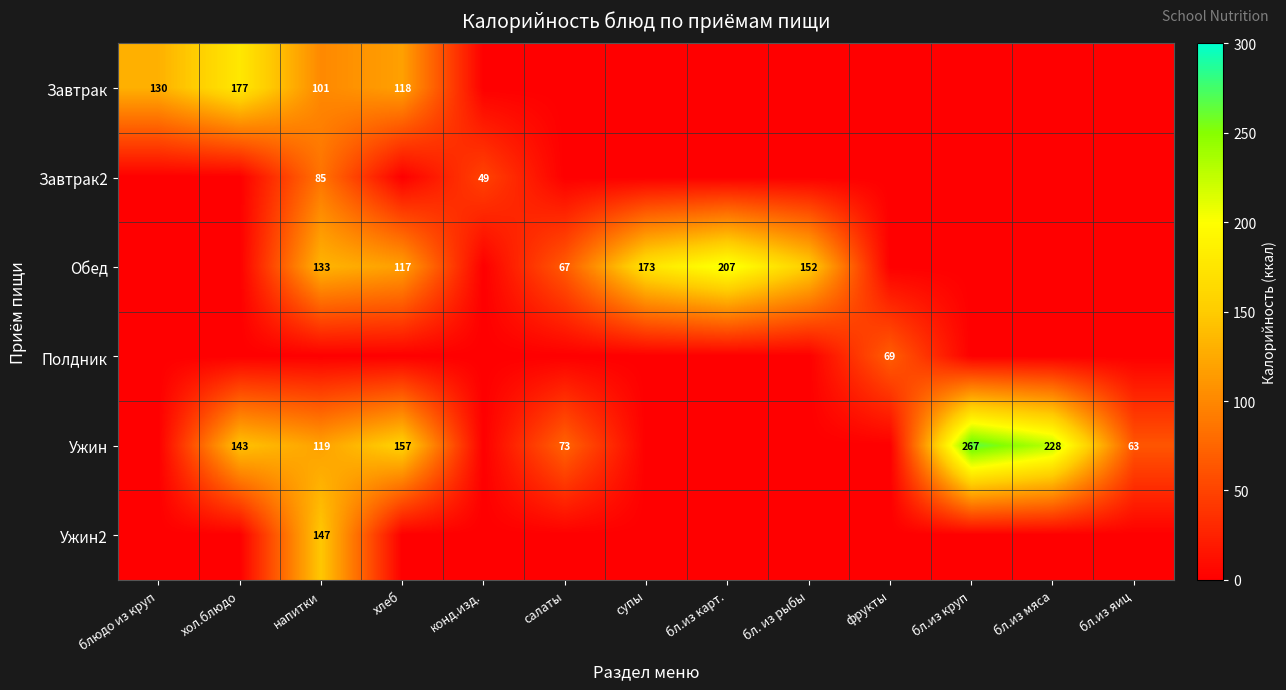

How many positive values does the Ужин2 series have?

1